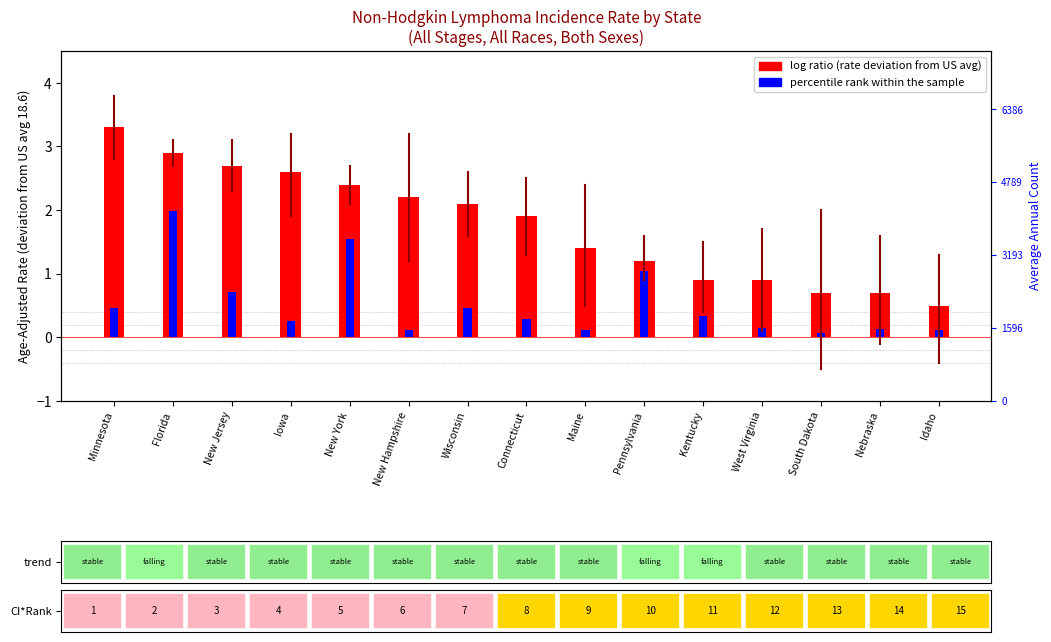

What is the label of the 9th bar from the right?

Wisconsin